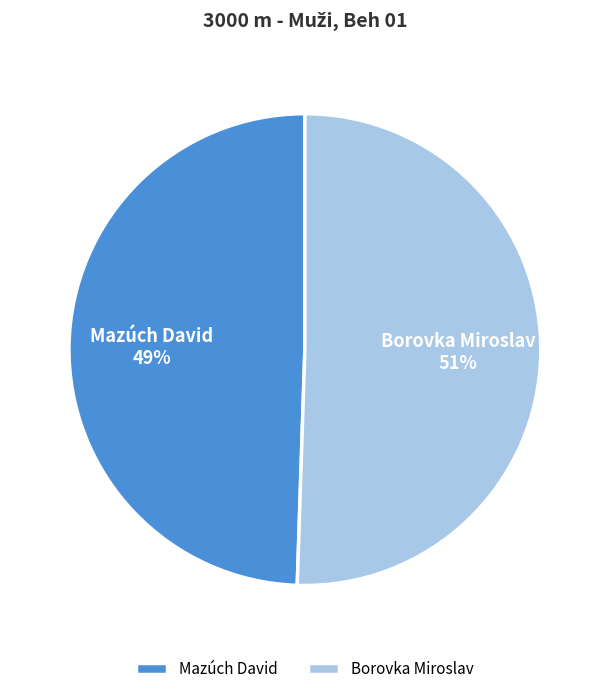

Do Mazúch David and Borovka Miroslav together represent more than half of the pie?

Yes